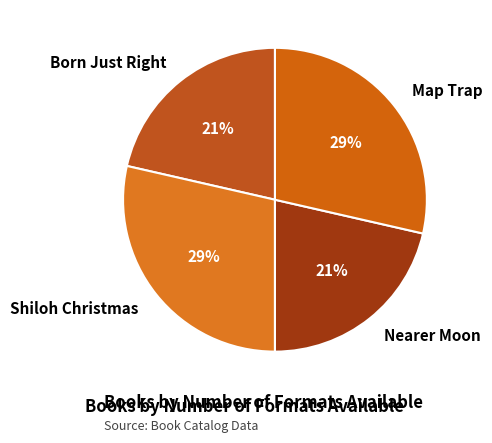

Is the sum of Map Trap and Shiloh Christmas greater than half?

Yes